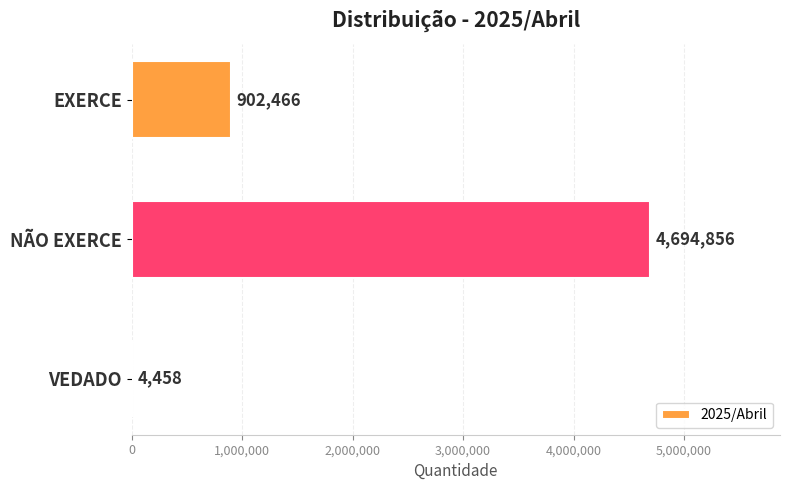

What is the sum of all values?

5601780